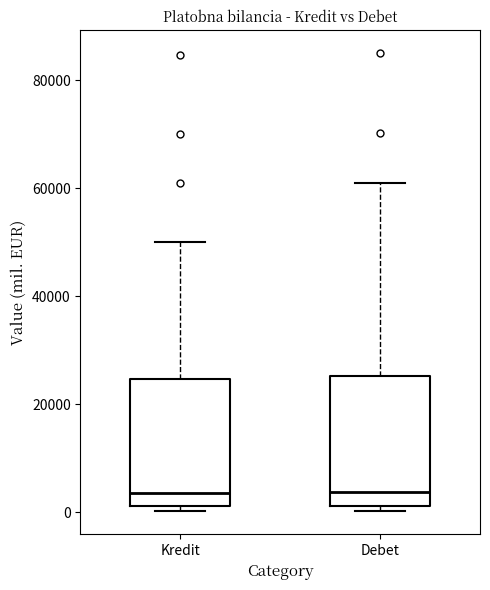

Where is the upper edge of the box for Kredit on the y-axis? The values are not printed on the chart, so give them approximately, as read against the axis.

24000